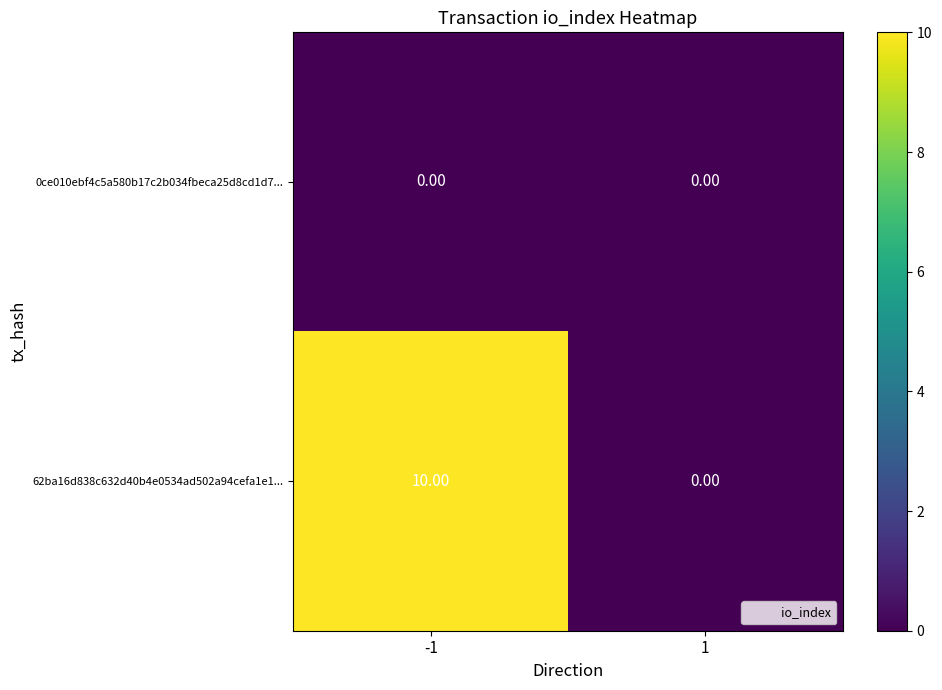

Rank the series by their maximum value, from lowest to highest.

0ce010ebf4c5a580b17c2b034fbeca25d8cd1d7..., 62ba16d838c632d40b4e0534ad502a94cefa1e1...